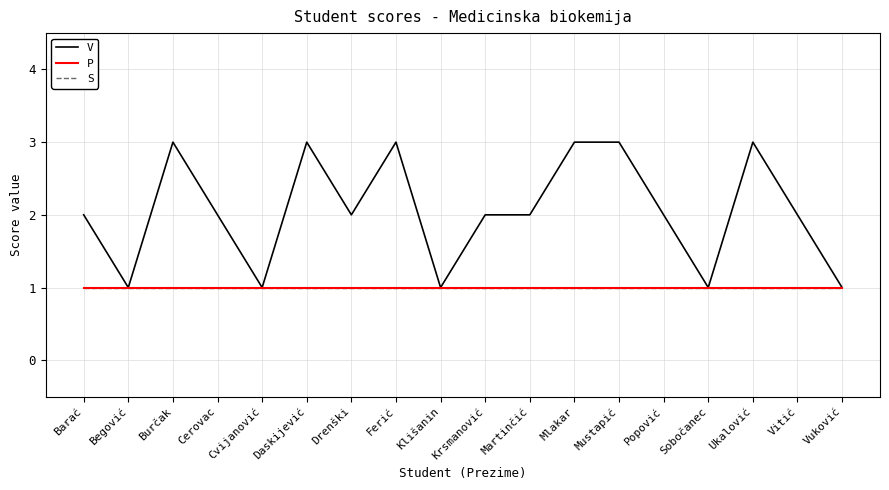

Rank the series by their maximum value, from highest to lowest.

V, P, S